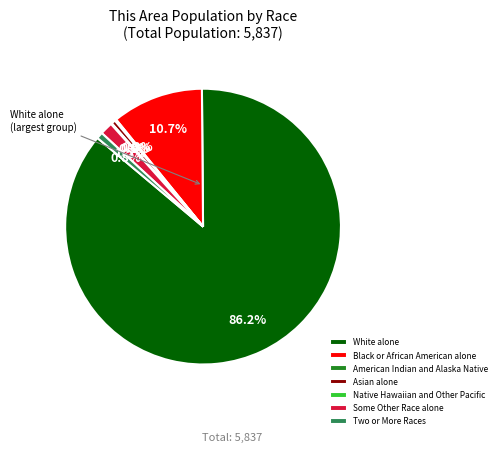

To the nearest percent, what portion does White alone represent?

86%